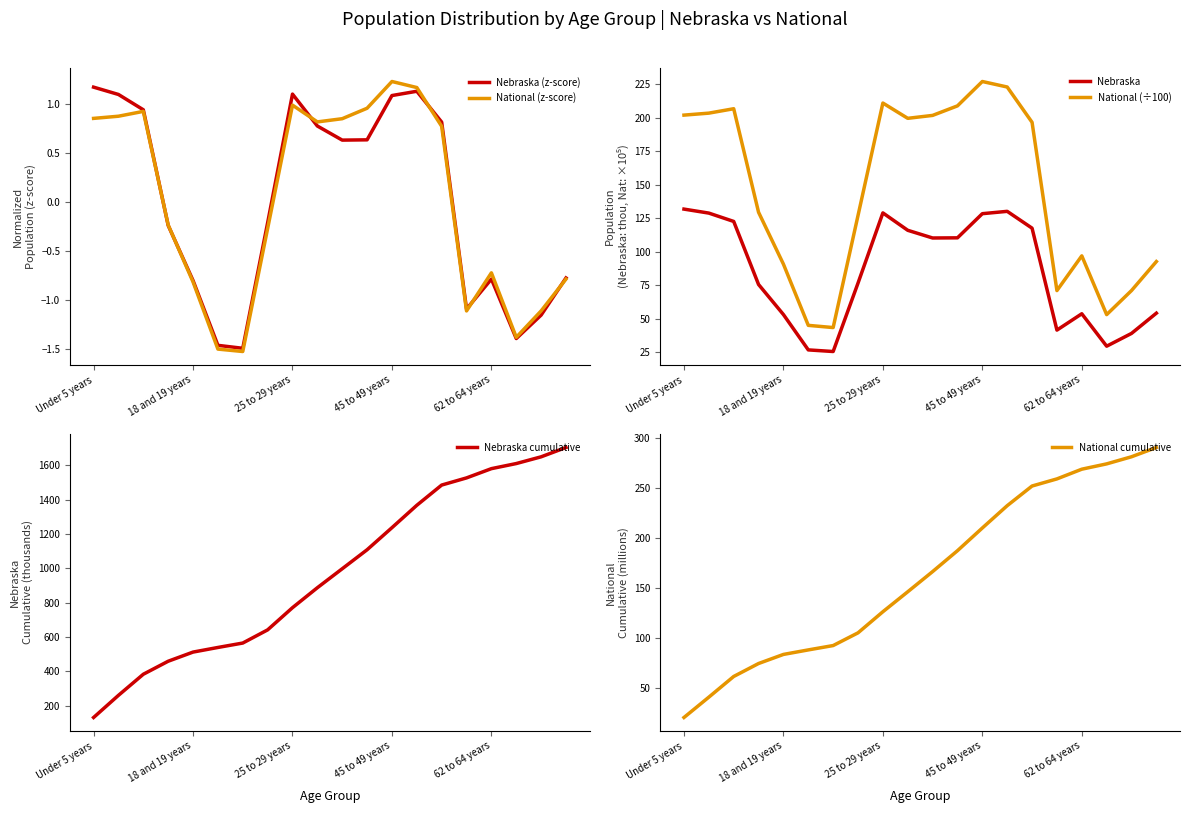

Is it true that National cumulative equals 126.0 at 25 to 29 years?

True